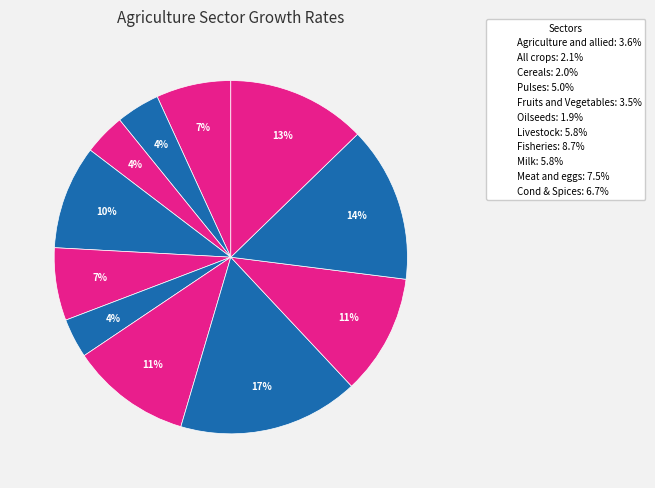

Which has a higher value, Livestock or Cond & Spices?

Cond & Spices